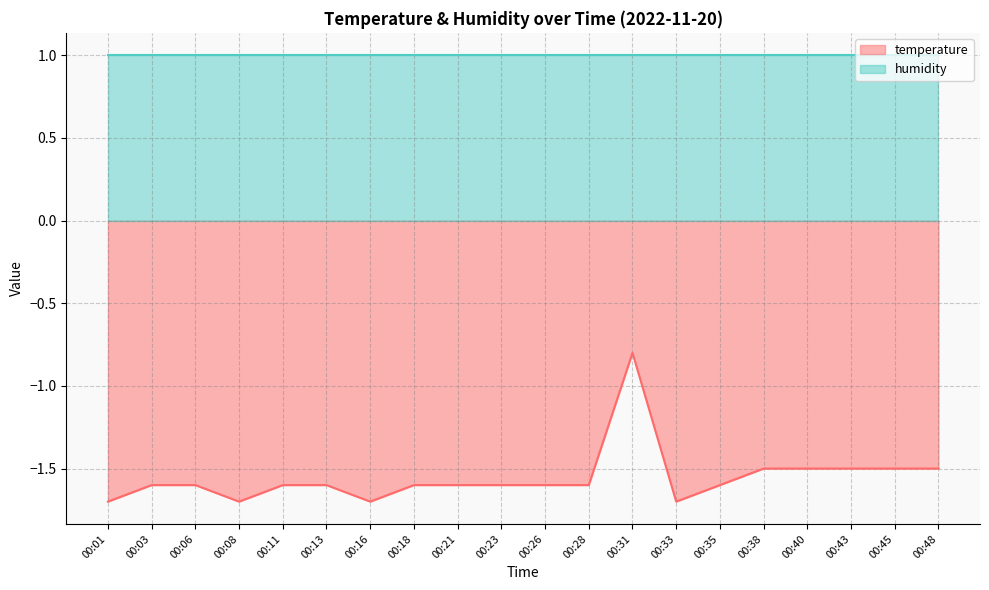

List the labels in order of value, smallest first.

00:01, 00:08, 00:16, 00:33, 00:03, 00:06, 00:11, 00:13, 00:18, 00:21, 00:23, 00:26, 00:28, 00:35, 00:38, 00:40, 00:43, 00:45, 00:48, 00:31